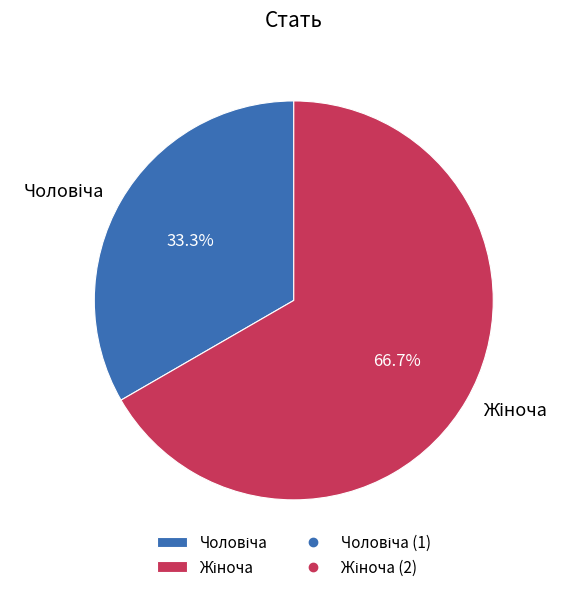

What portion of the pie excludes Жіноча?

33.3%